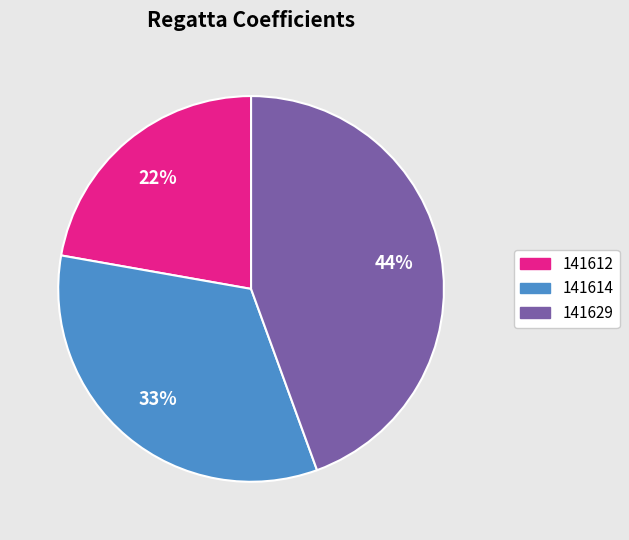

To the nearest percent, what is the average slice percentage?

33%